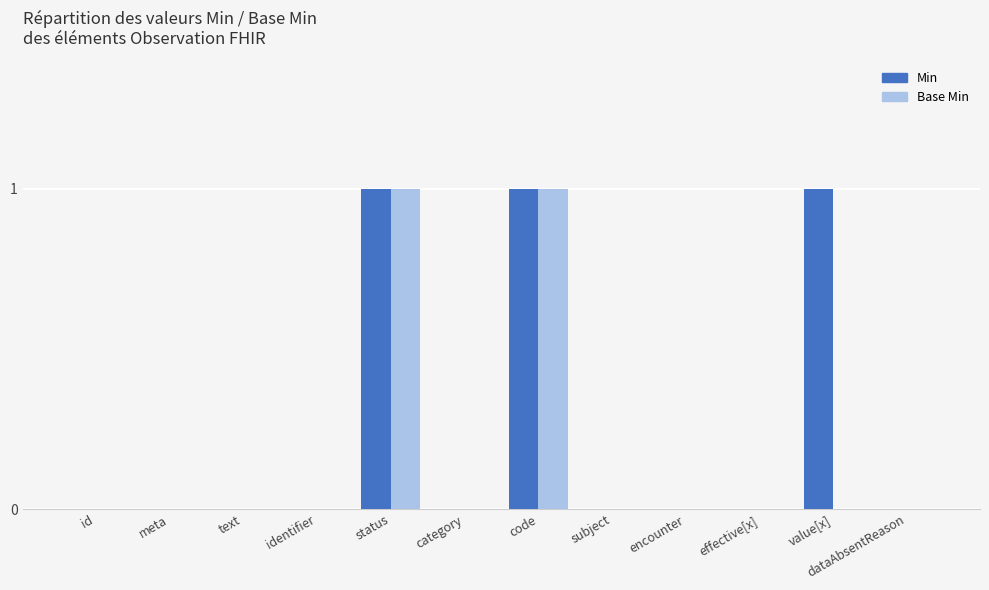

Are the bars horizontal?

No